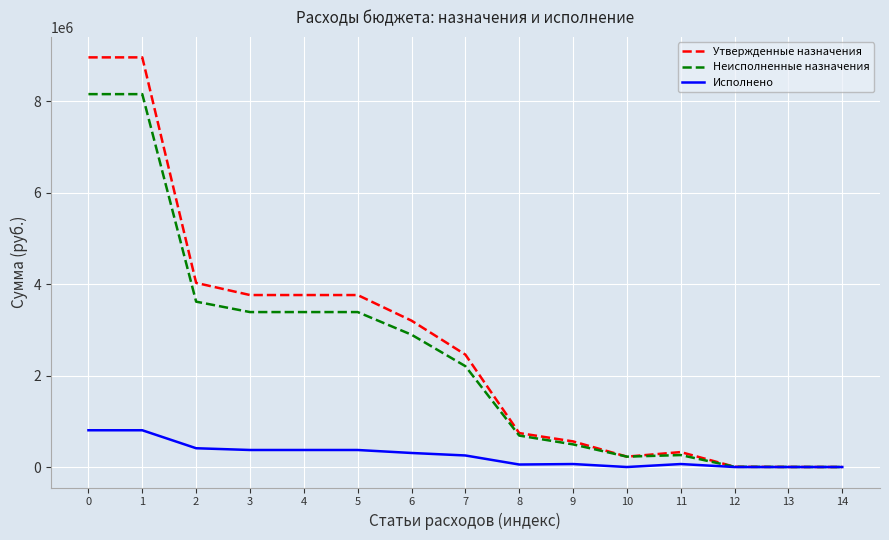

What is the maximum value shown in the chart?

8955200.0